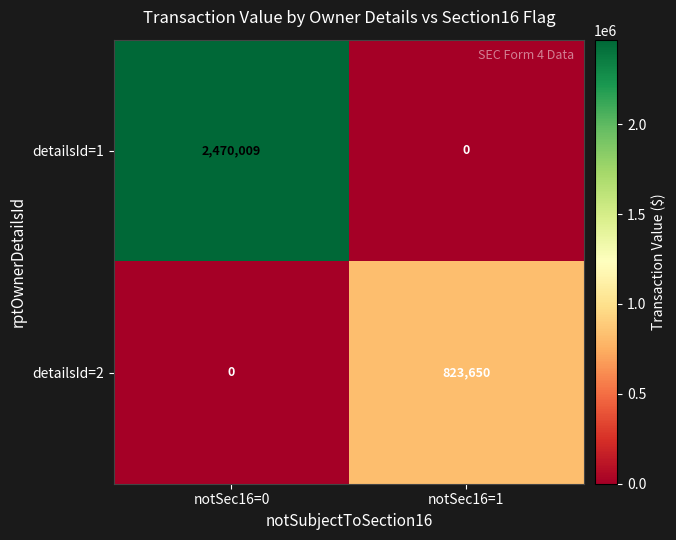

Rank the series by their average value, from highest to lowest.

detailsId=1, detailsId=2